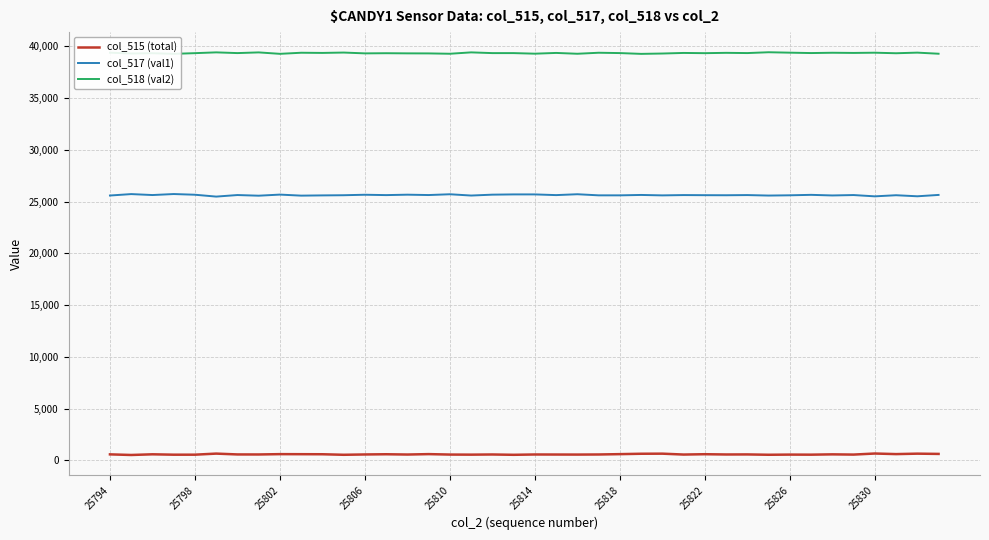

At how many categories does at least one series exceed 28011?

40